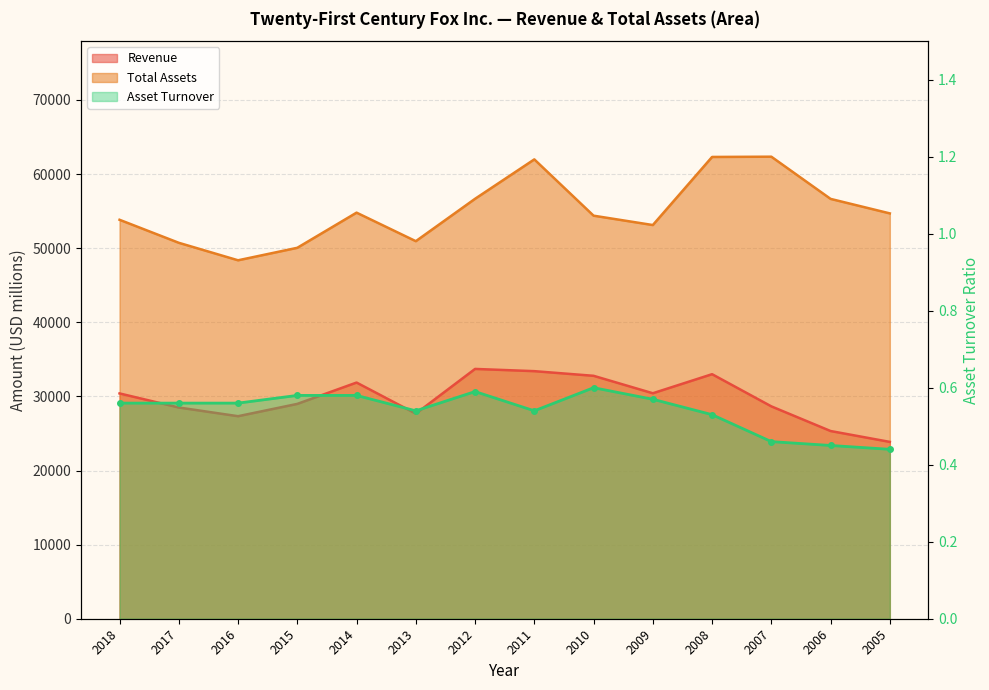

In Asset Turnover, how many points are higher than both neighbors (excluding endpoints)?

2